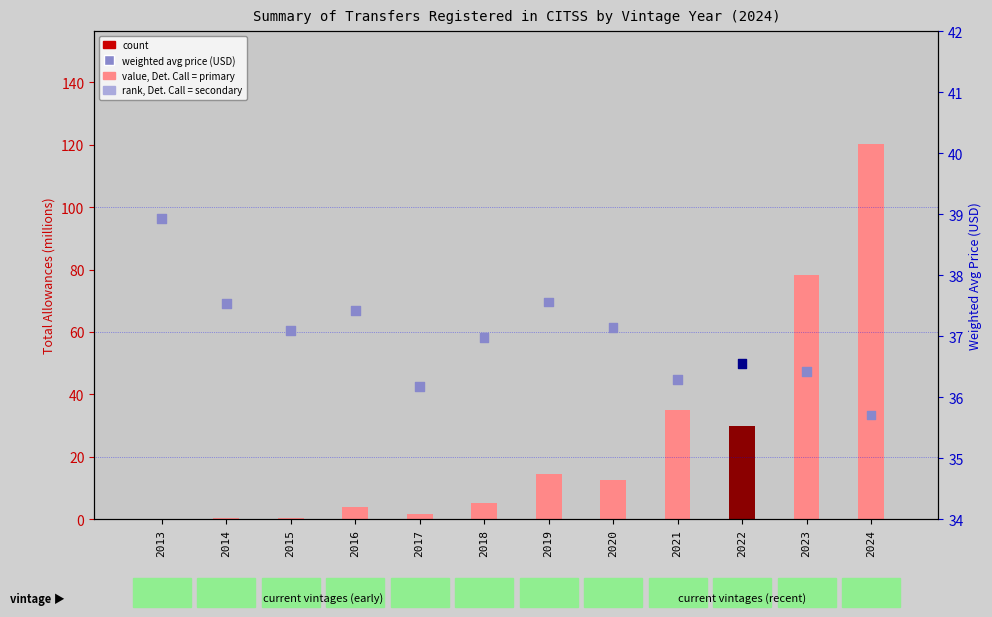

What is the total value across all series at 2014?

37.8